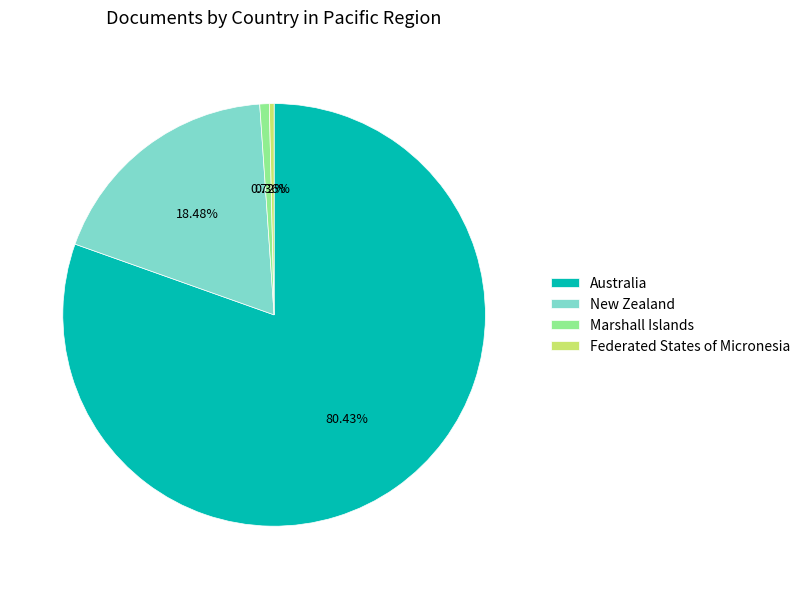

How many slices are in this pie chart?

4